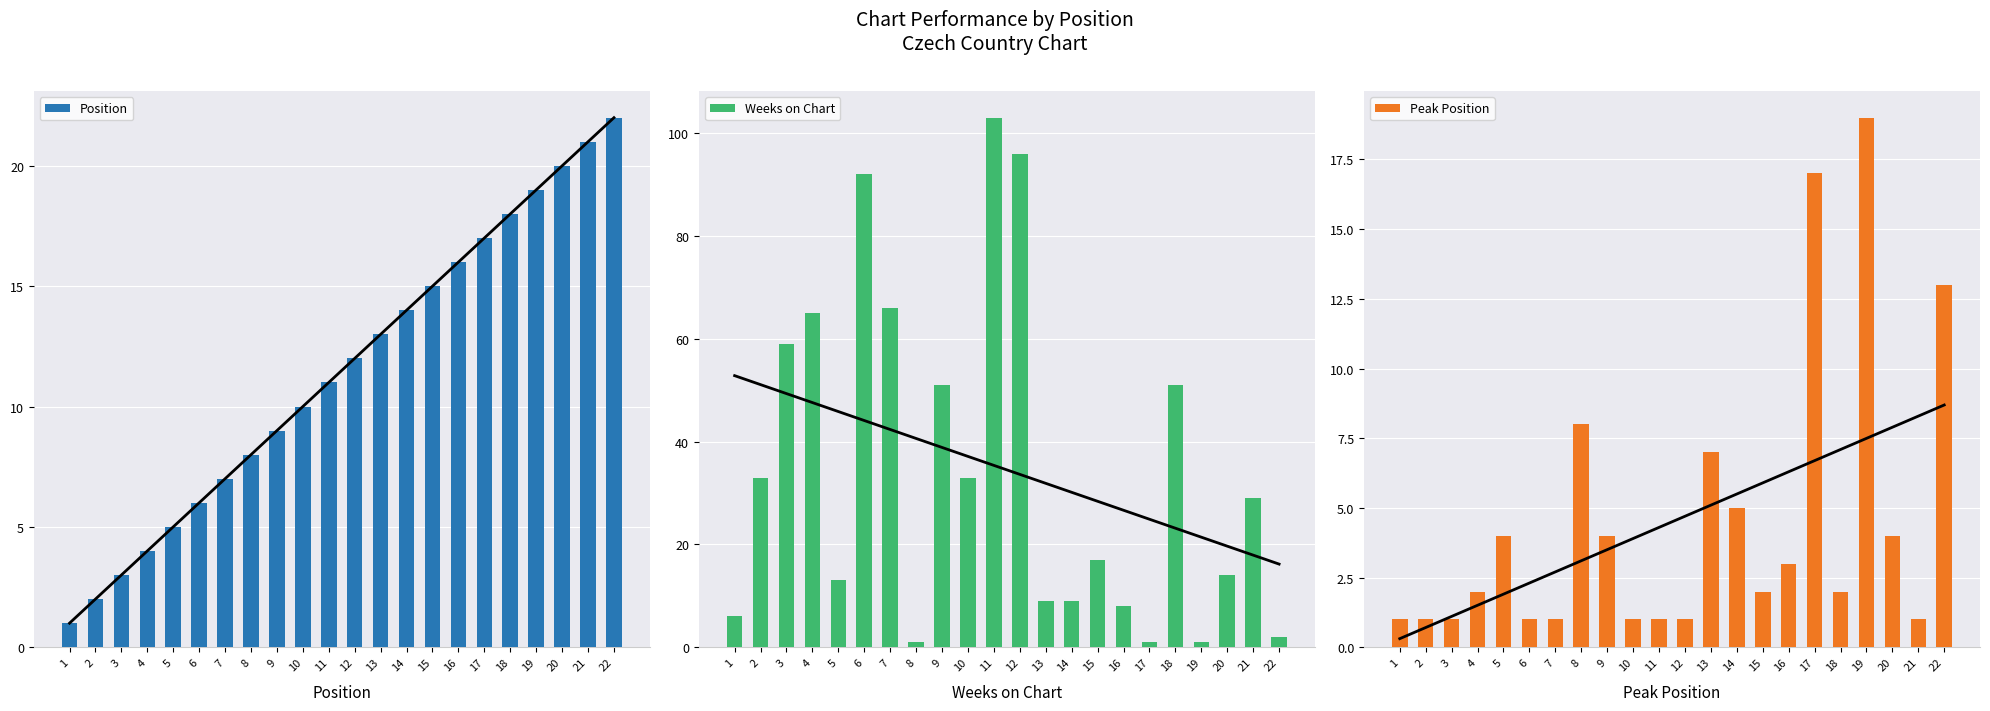

Rank the series by their maximum value, from highest to lowest.

Weeks on Chart, Position, Peak Position